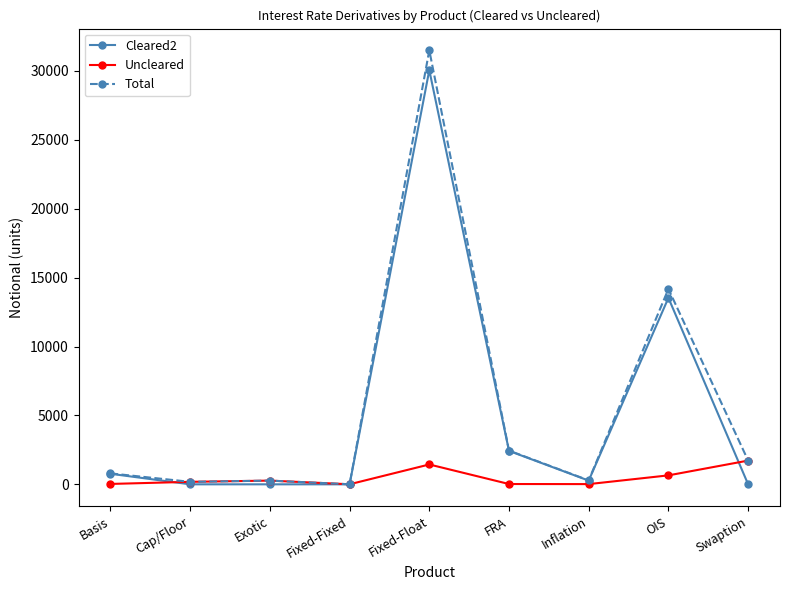

In Uncleared, how many points are higher than both neighbors (excluding endpoints)?

2